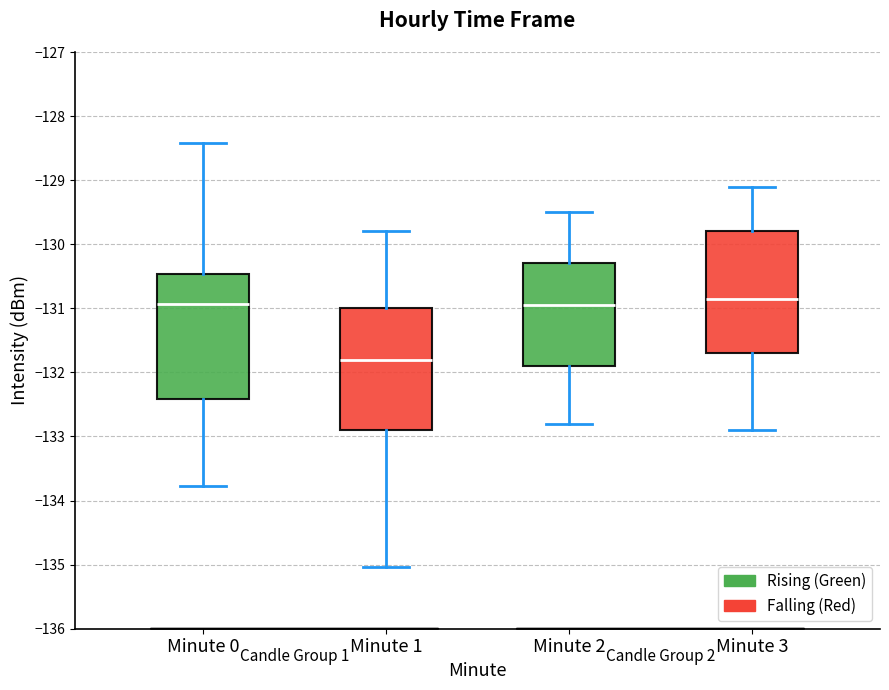

Where does the median line of the box for Minute 1 sit on the y-axis? The values are not printed on the chart, so give them approximately, as read against the axis.

-131.8